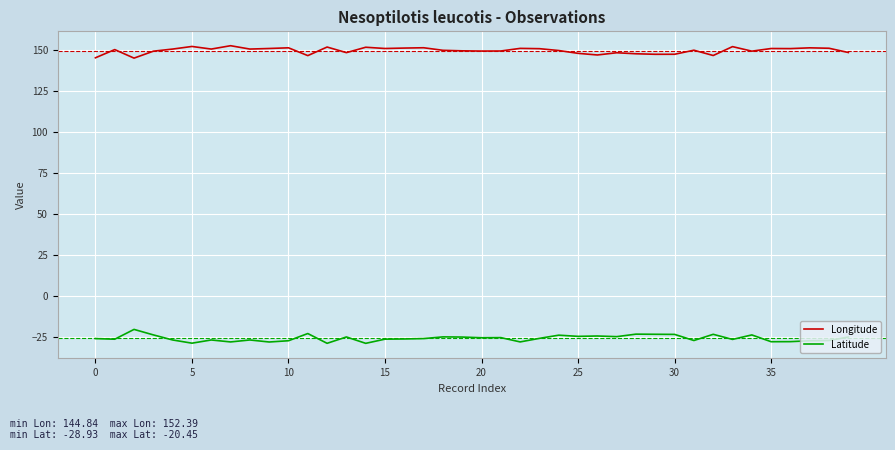

Rank the series by their maximum value, from highest to lowest.

Longitude, Latitude